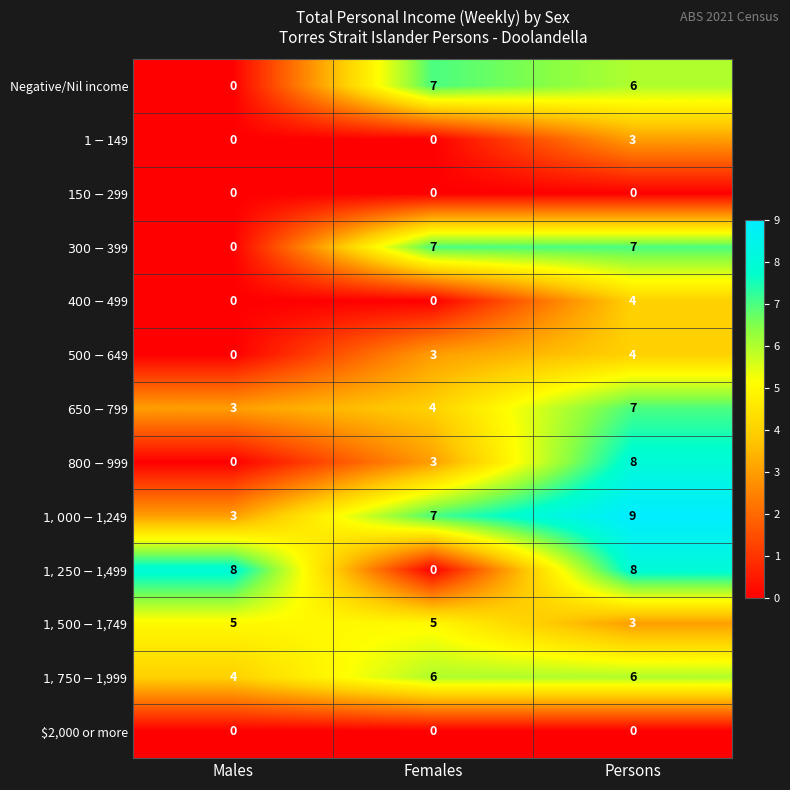

Between Females and Persons, which series saw the biggest shift?

$1,250-$1,499